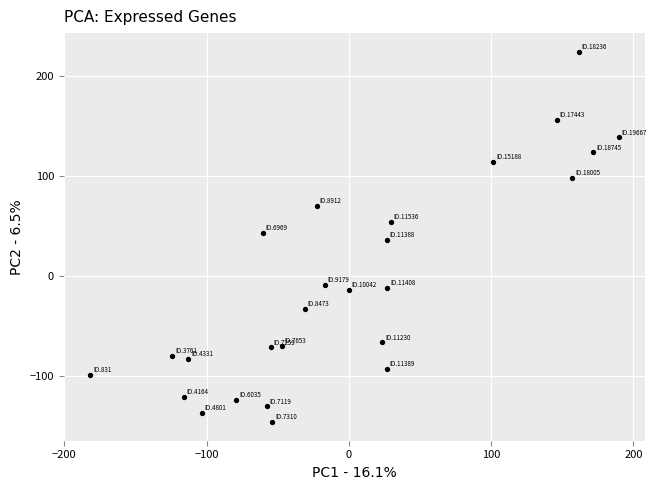

What is the range of X values (max minus min)?

371.7